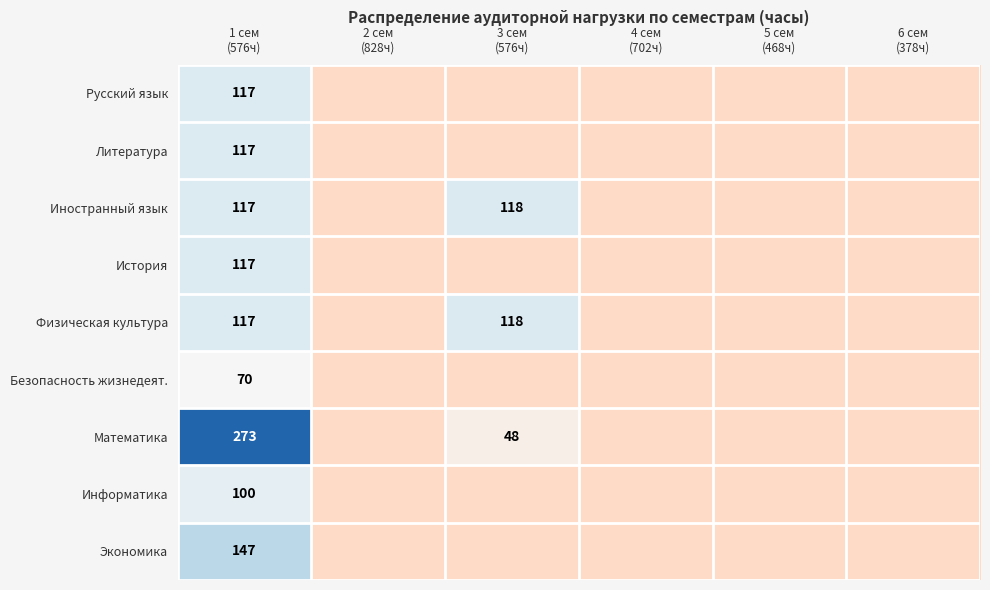

At which category is the sum across all series the highest?

1 сем
(576ч)